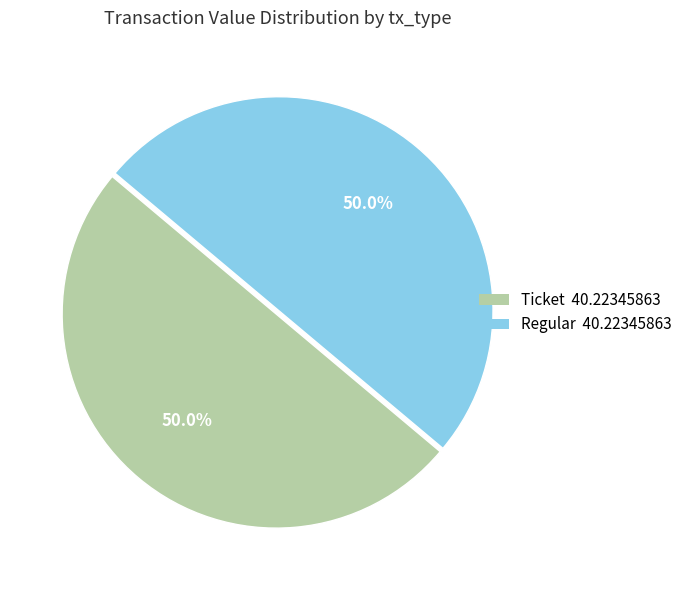

How many slices are in this pie chart?

2